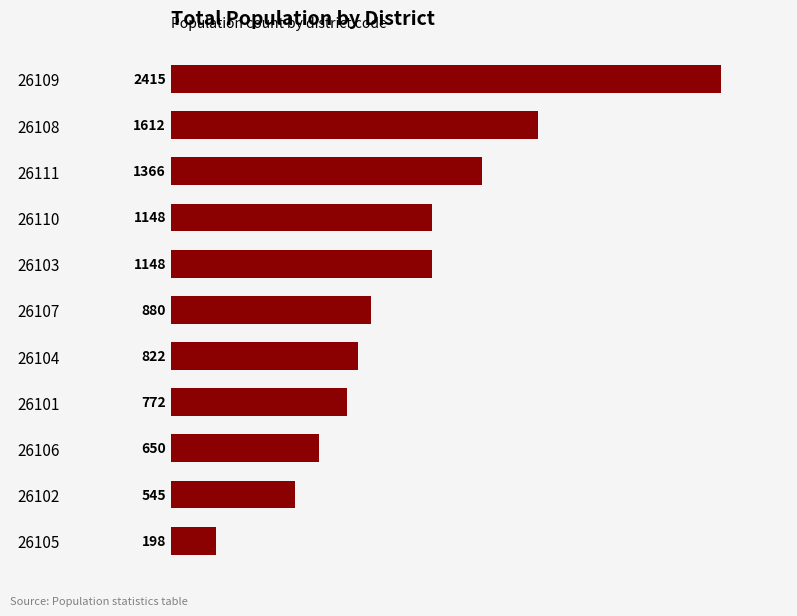

What is the label of the 1st bar from the top?

26109